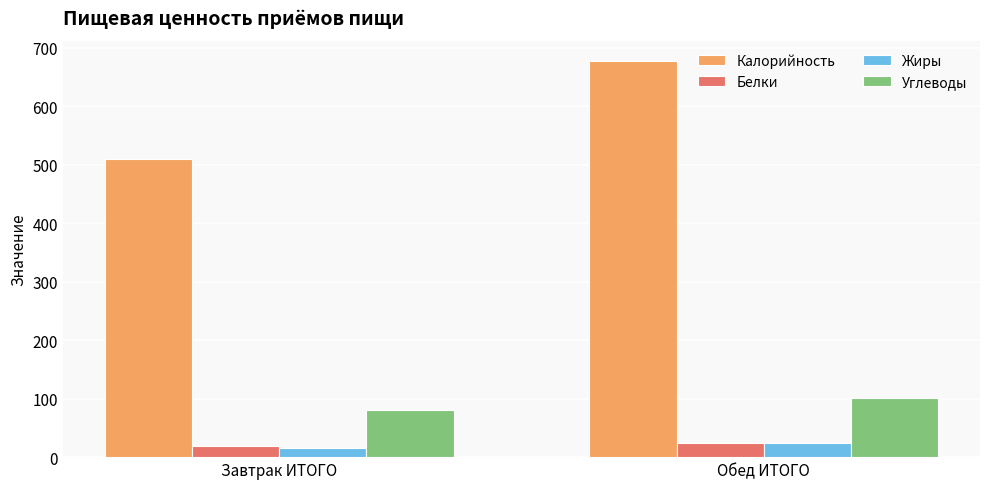

Rank the categories by Углеводы value from highest to lowest.

Обед ИТОГО, Завтрак ИТОГО